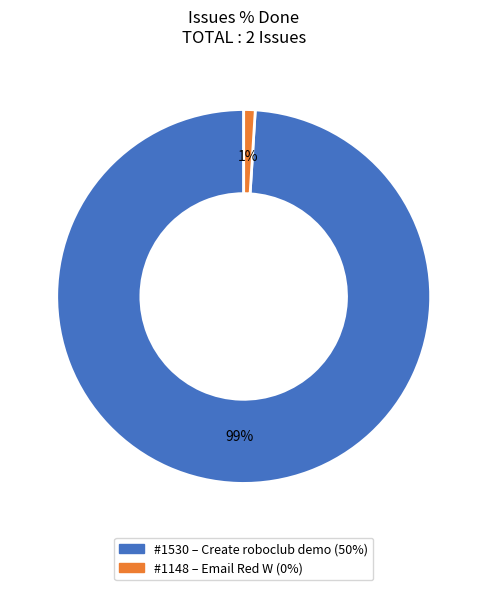

How many slices are in this pie chart?

2